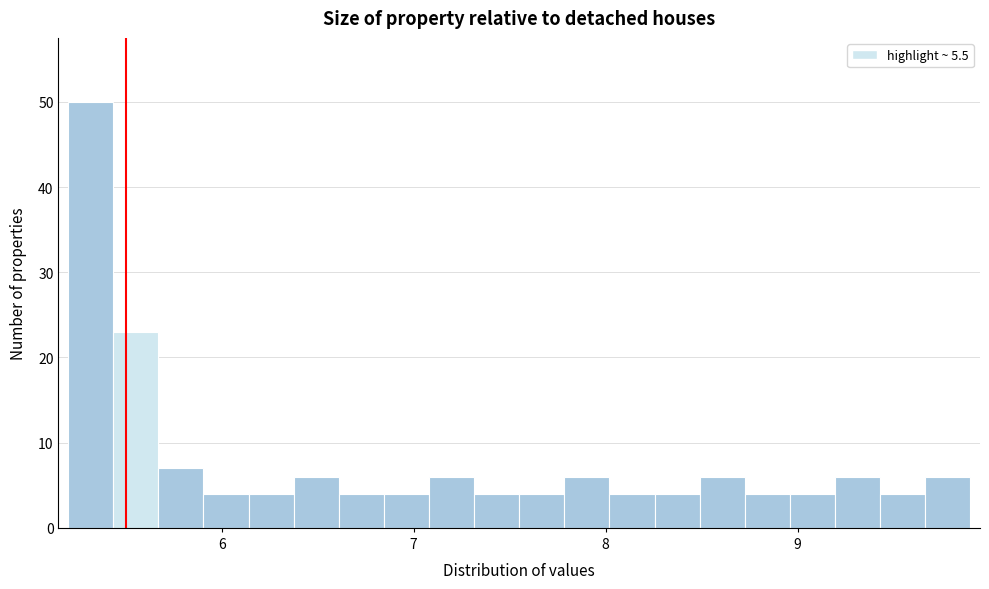

Read against the x-axis, roughly where is the centre of the tallest bar?

5.3